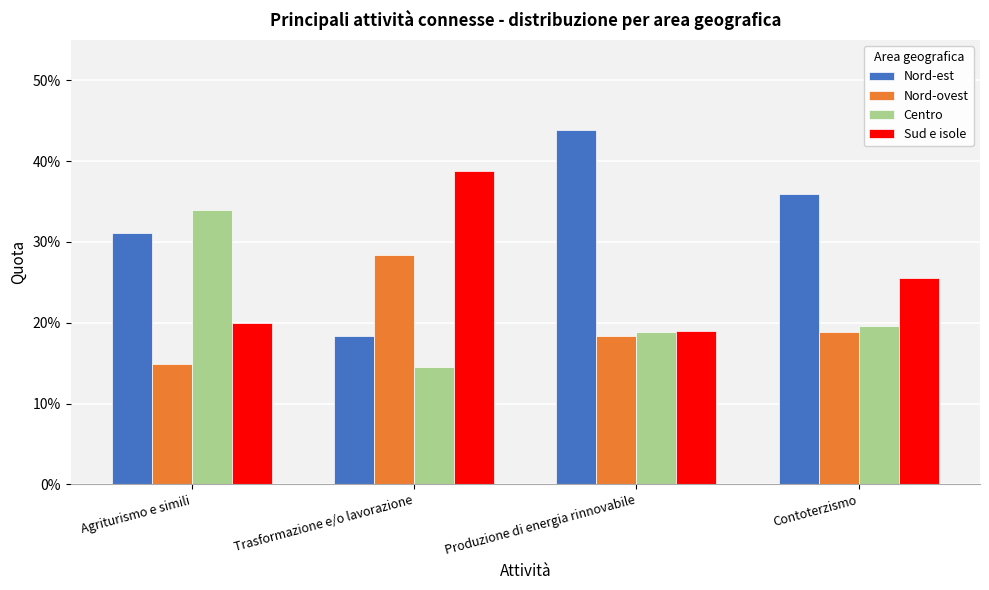

Are the bars horizontal?

No